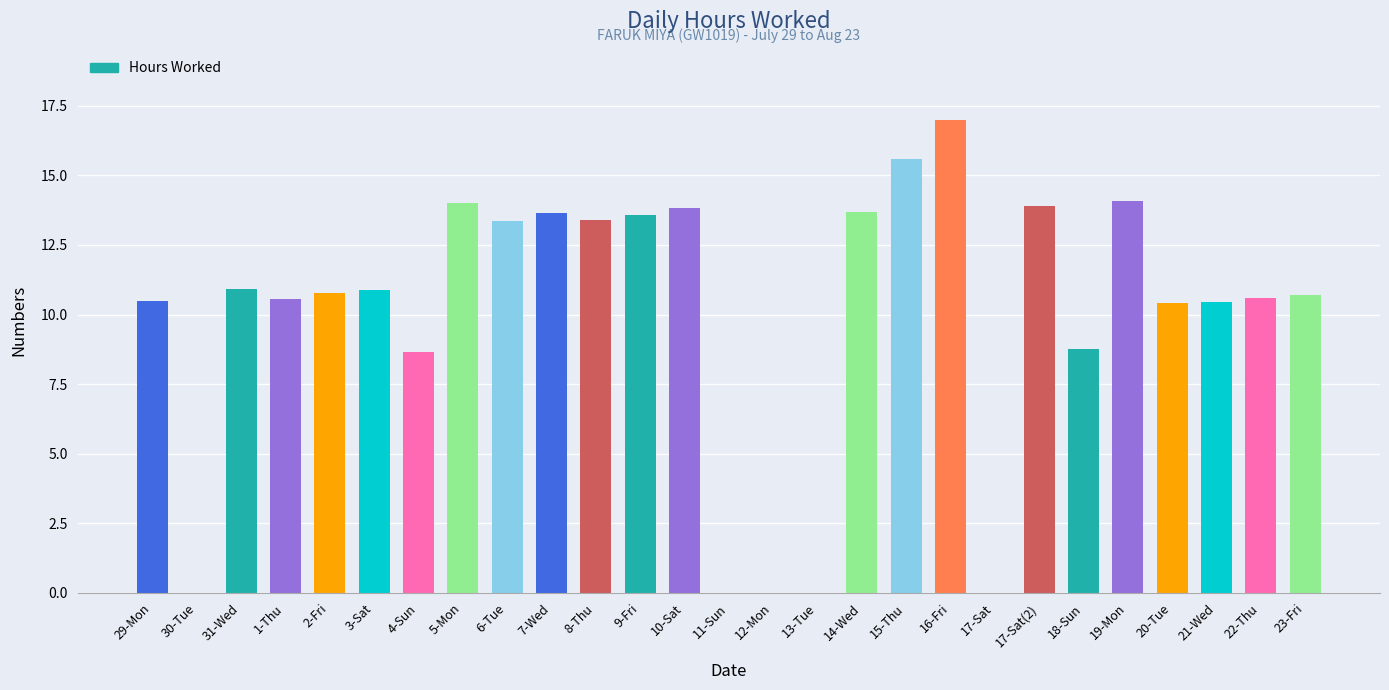

Which label corresponds to the largest value in the chart?

16-Fri